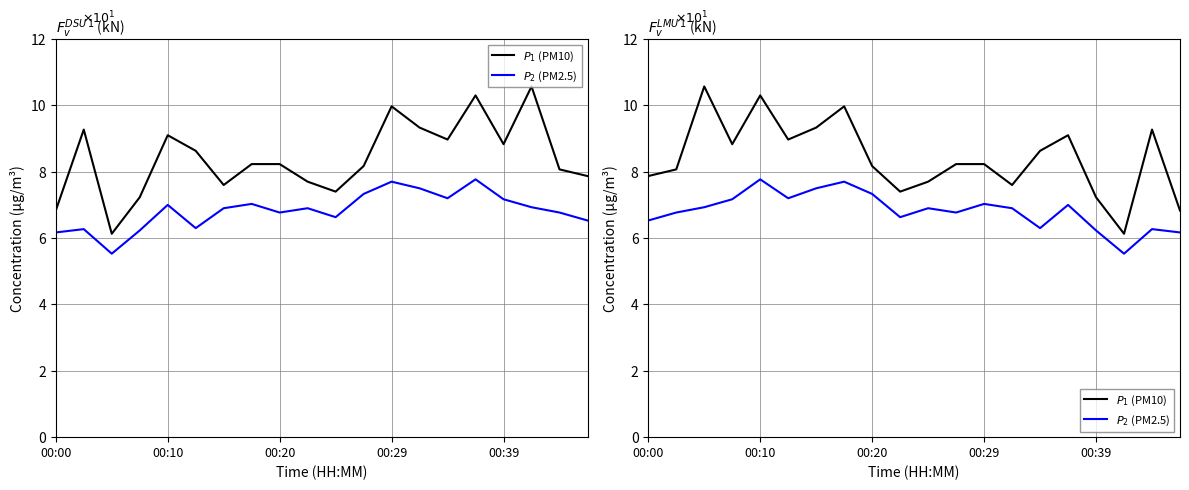

What is the difference between the $P_2$ (PM2.5) values at 12 and 6?

0.5